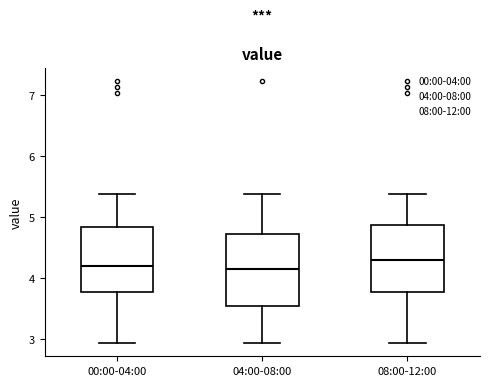

Reading left to right, transcribe this box plot: for each box, give where its median line is, the range the box spans, and where its two whiskers end, as read against the y-axis. The values are not printed on the chart, so give them approximately, as read against the axis.

00:00-04:00: median 4.2, box 3.8 to 4.8, whiskers 2.9 to 5.4
04:00-08:00: median 4.2, box 3.5 to 4.7, whiskers 2.9 to 5.4
08:00-12:00: median 4.3, box 3.8 to 4.9, whiskers 2.9 to 5.4